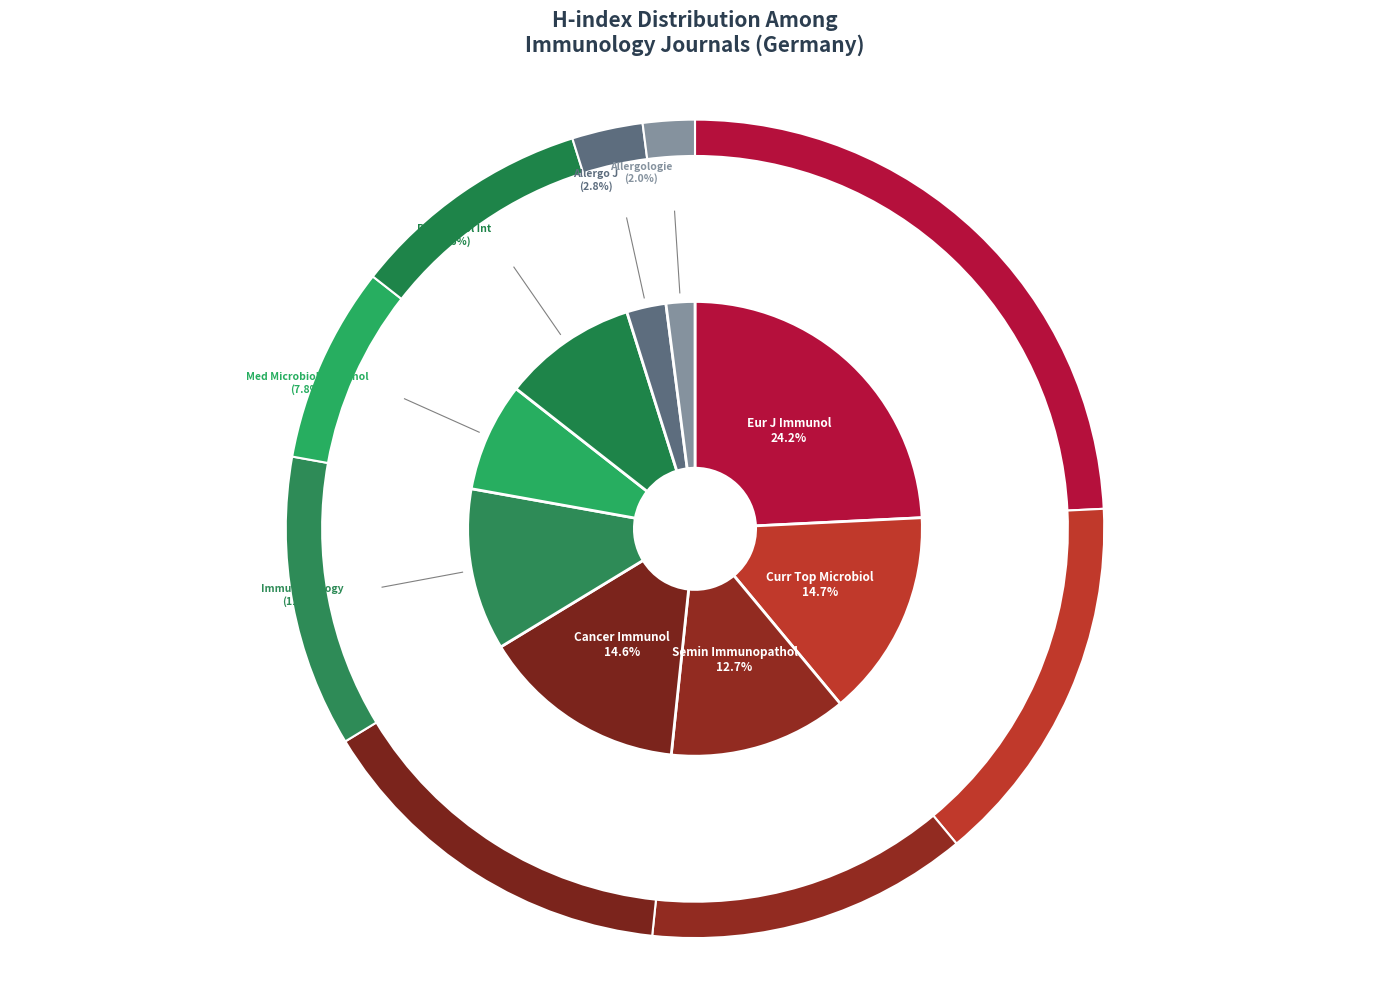

The Rheumatology International slice represents 10% of the pie. True or false?

True